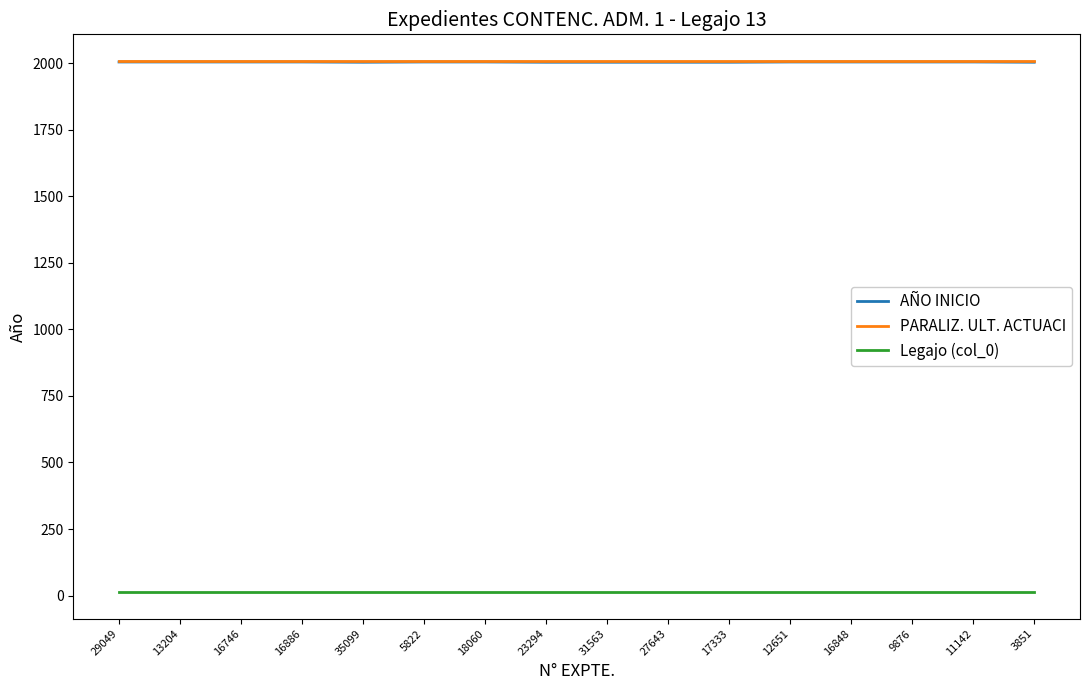

What is the maximum value for Legajo (col_0)?

13